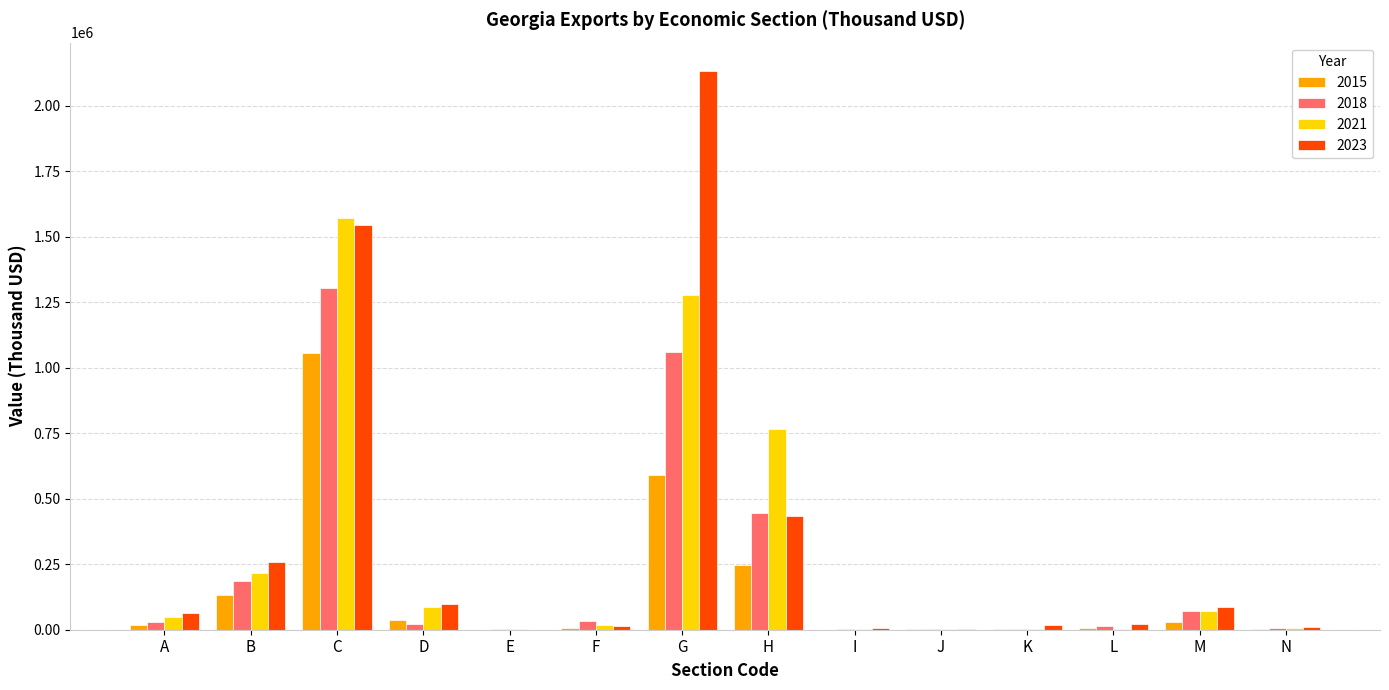

True or false: 2021 has a value of 16544.4 at F.

True